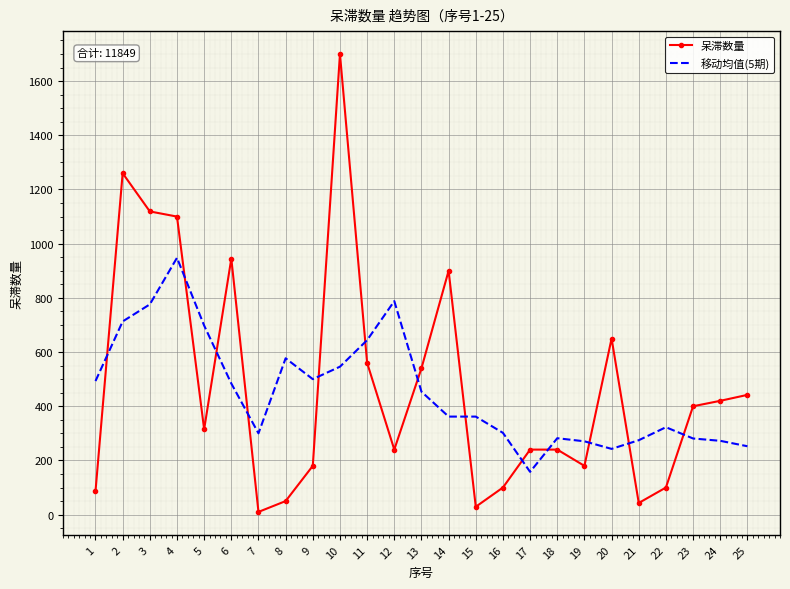

True or false: 呆滞数量 has more than 2 interior local peaks.

True